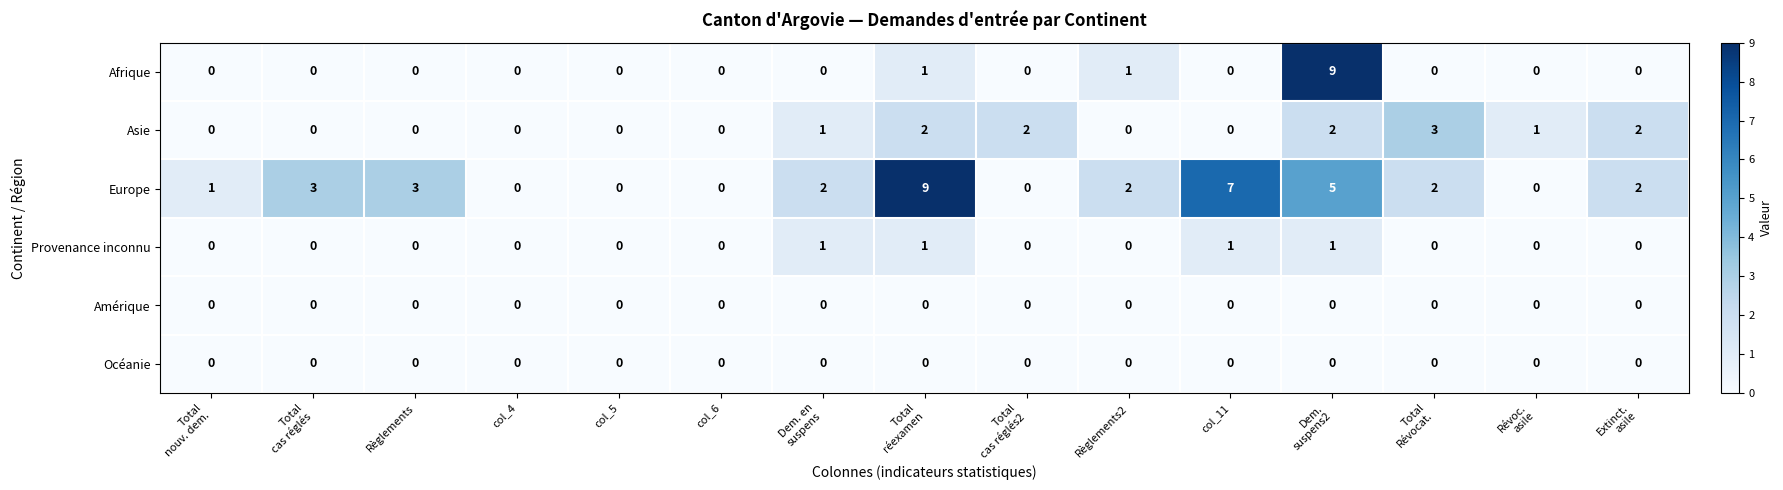

How many positive values does the Asie series have?

7